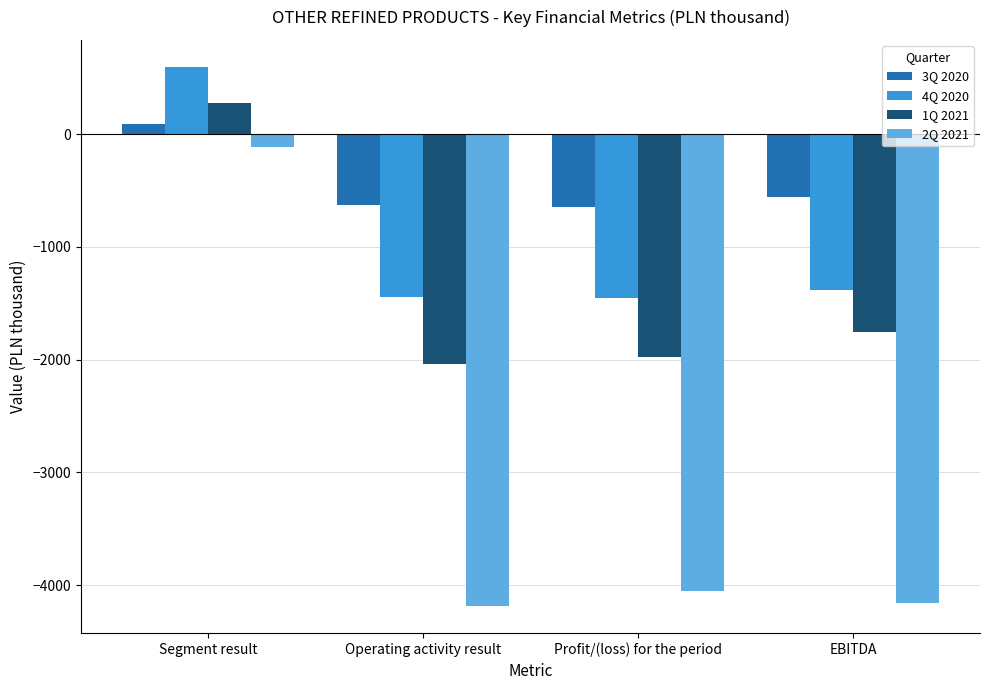

How many data points in 3Q 2020 are less than -559?

3